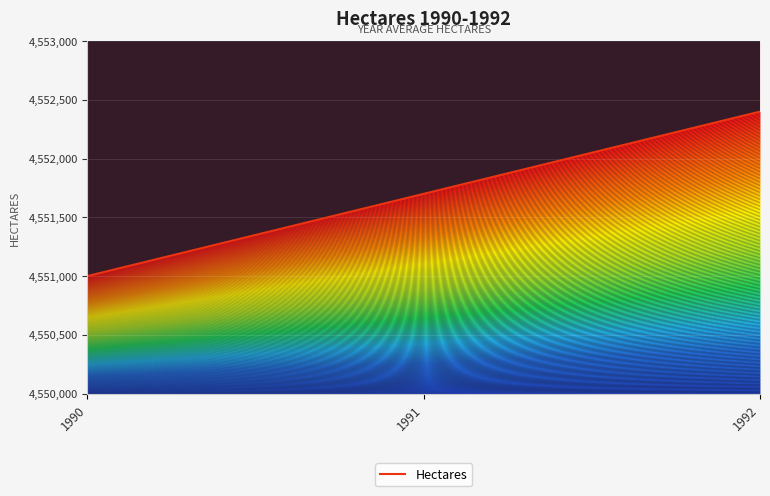

What is the average value?

4551700